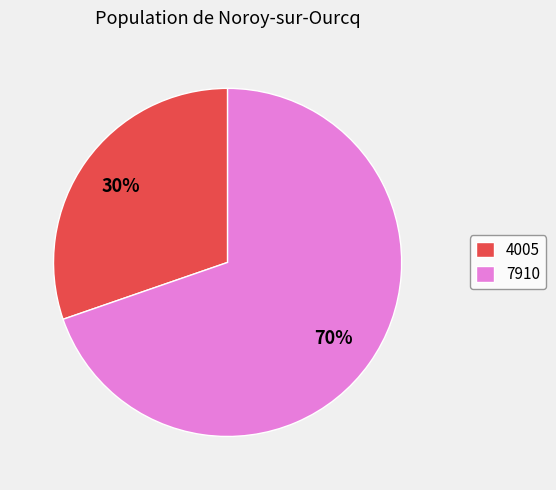

Combined, do 4005 and 7910 account for over 50%?

Yes